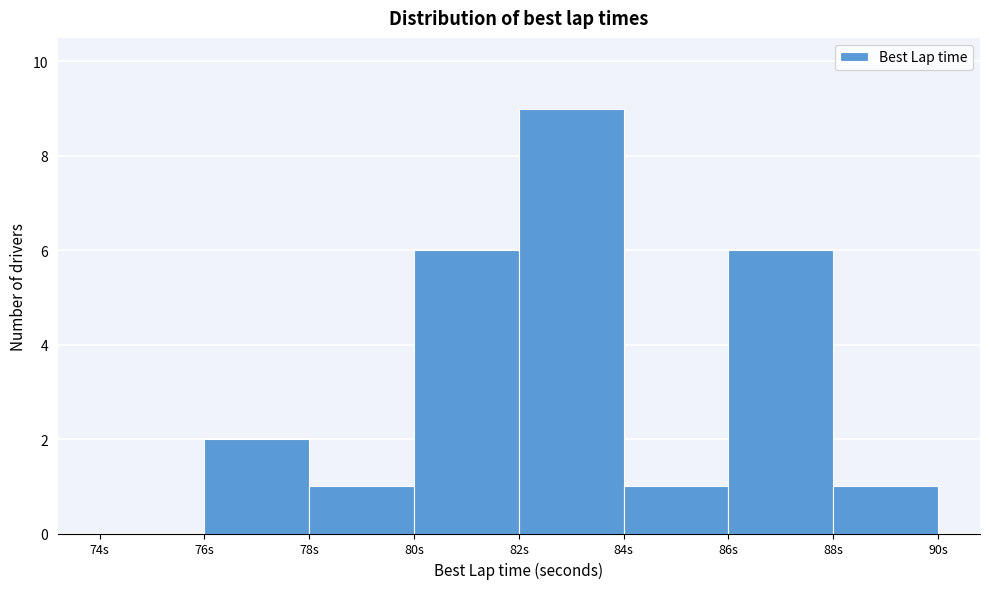

Which range on the x-axis has the tallest bar?

82 to 84